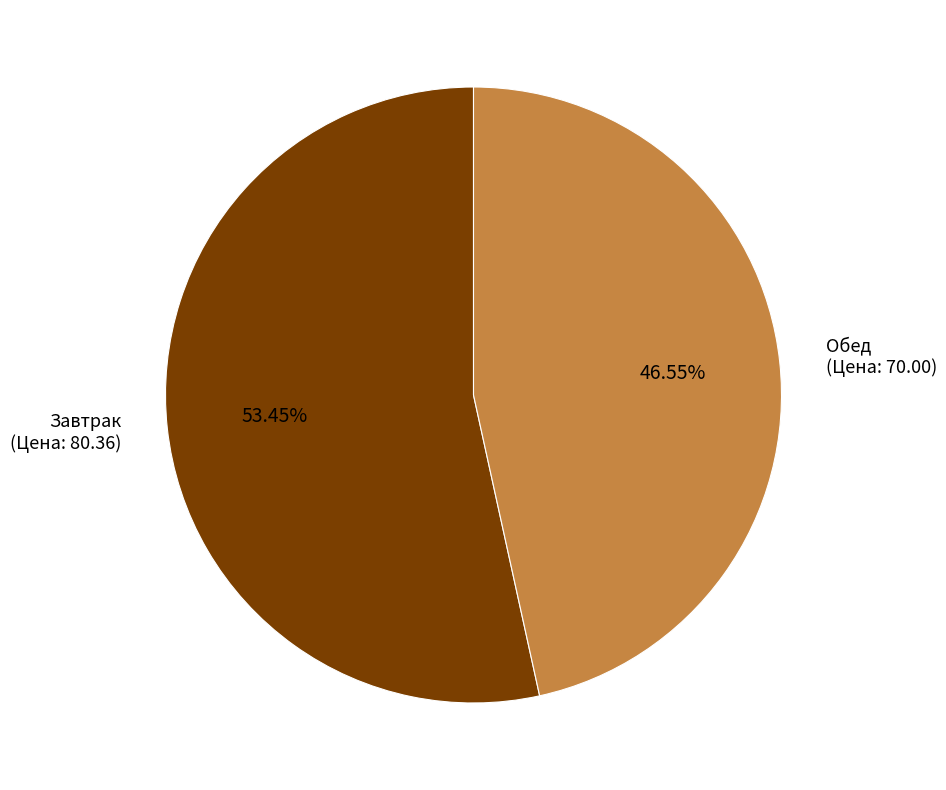

Is there a majority slice in this chart?

Yes